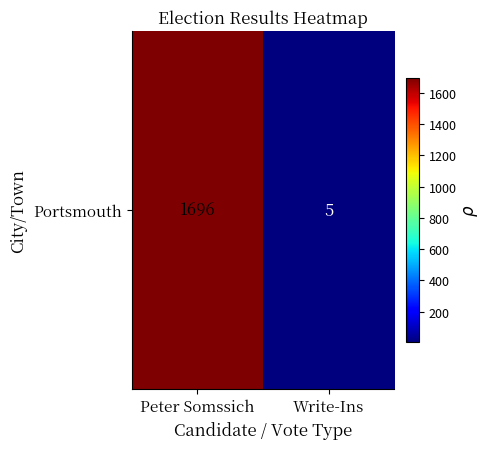

List the labels in order of value, smallest first.

Write-Ins, Peter Somssich